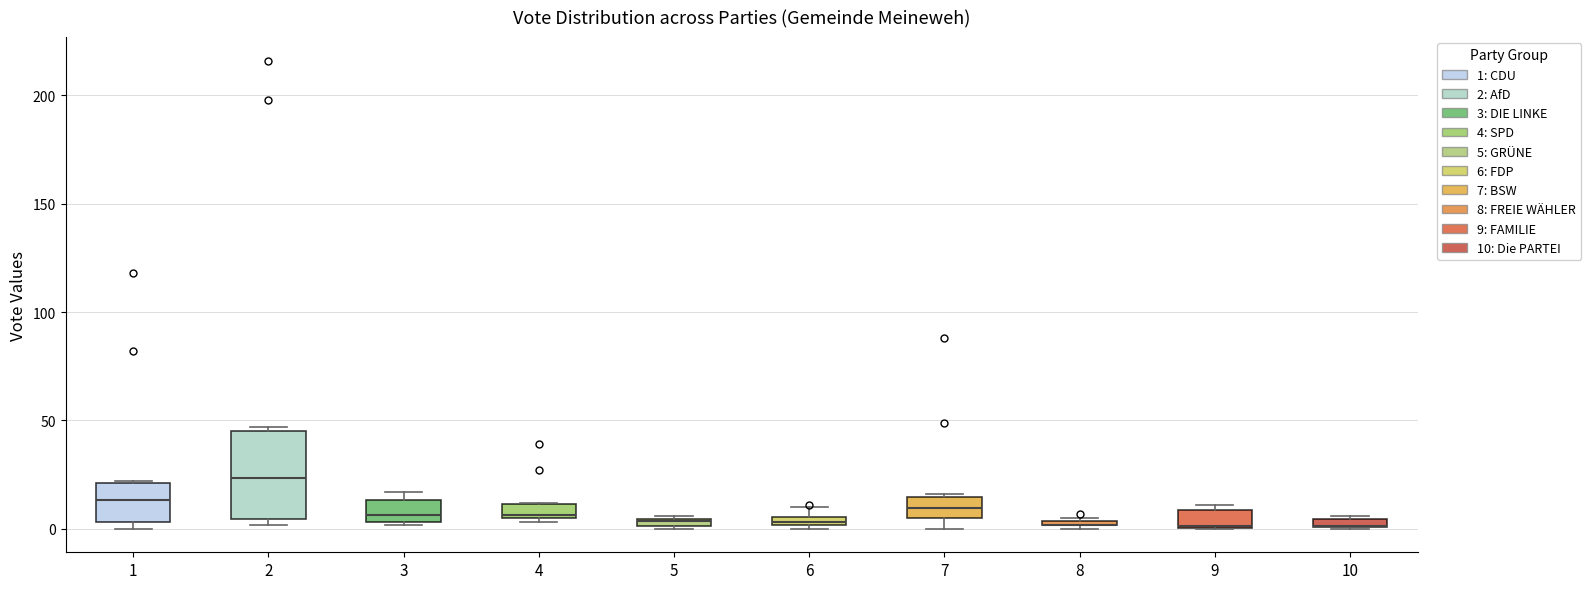

Comparing the boxes themselves (not the whiskers), which one is the tallest?

2